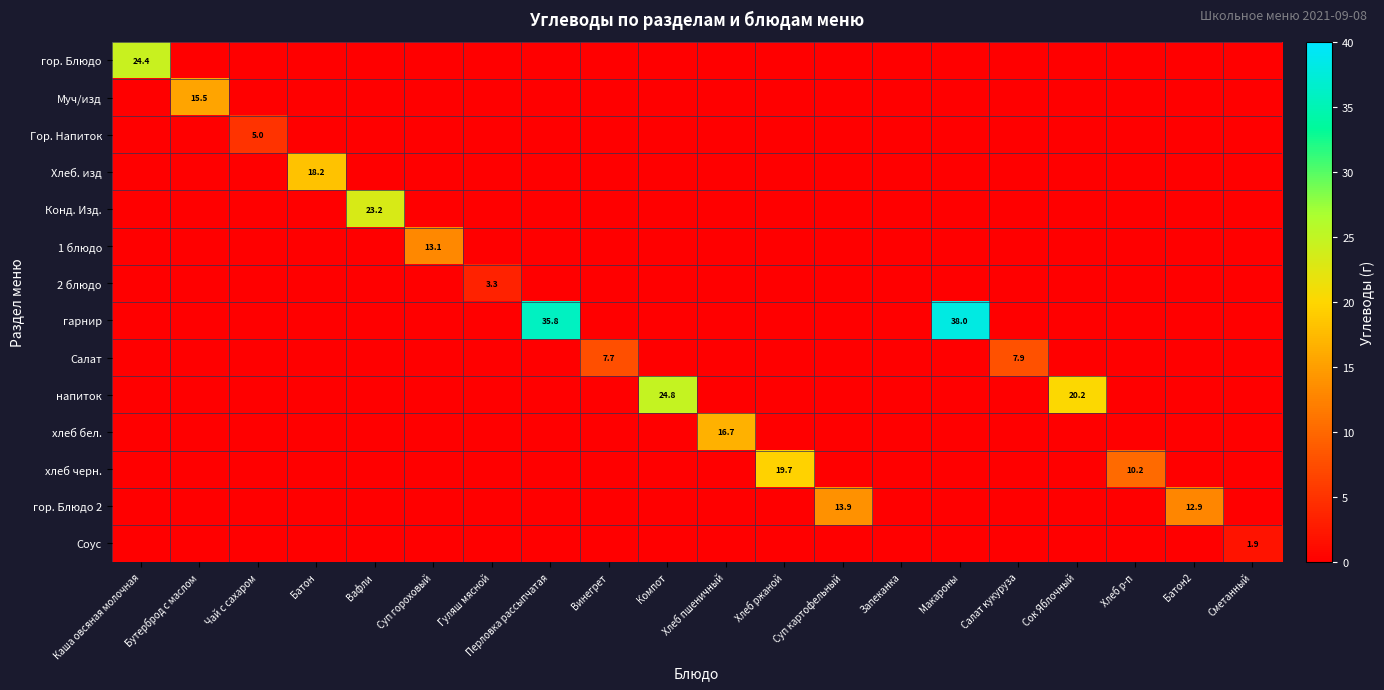

Count the number of categories in the chart.

20